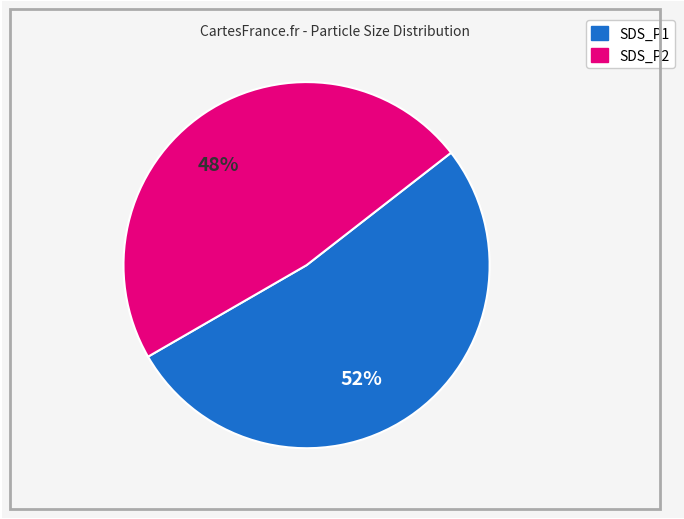

What is the majority slice?

SDS_P1